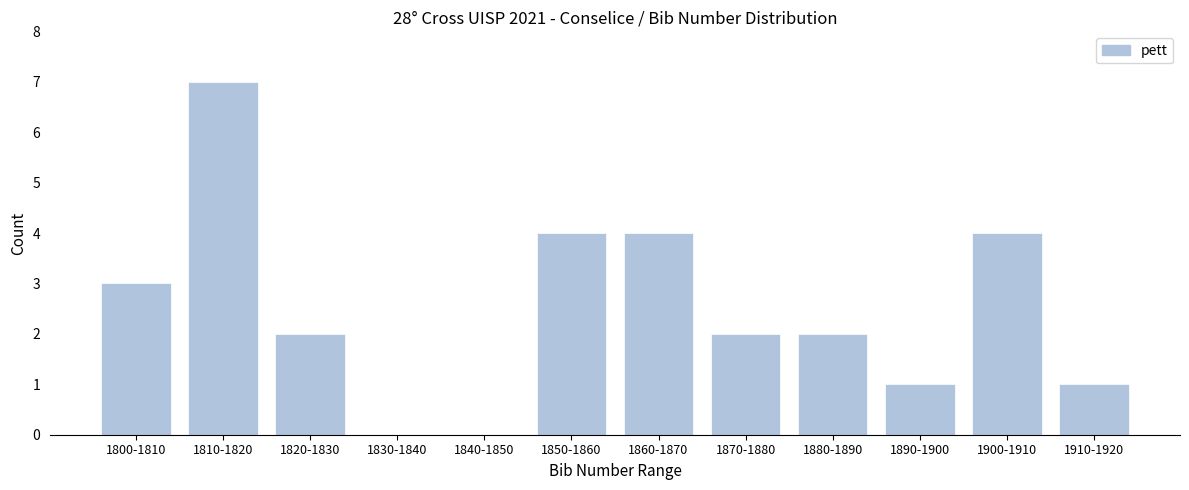

Reading left to right, transcribe all the data shown in this chart.

1800-1810=3	1810-1820=7	1820-1830=2	1830-1840=0	1840-1850=0	1850-1860=4	1860-1870=4	1870-1880=2	1880-1890=2	1890-1900=1	1900-1910=4	1910-1920=1